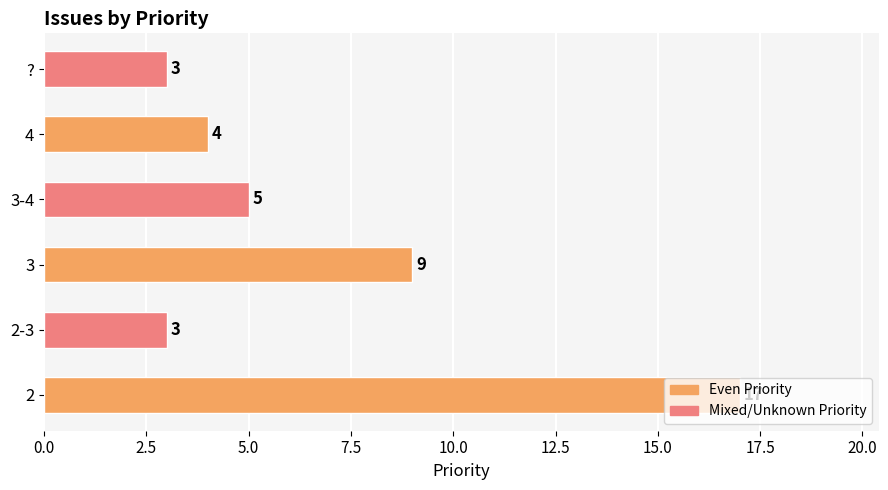

What is the difference between the maximum and minimum values?

14